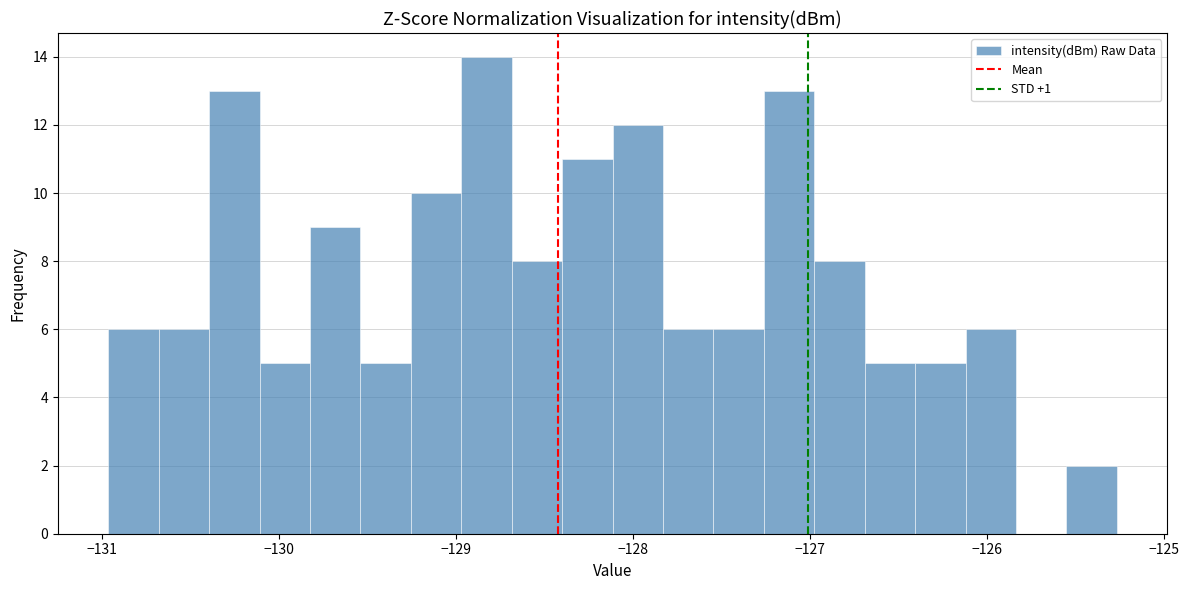

Read against the x-axis, roughly where is the centre of the tallest bar?

-128.8